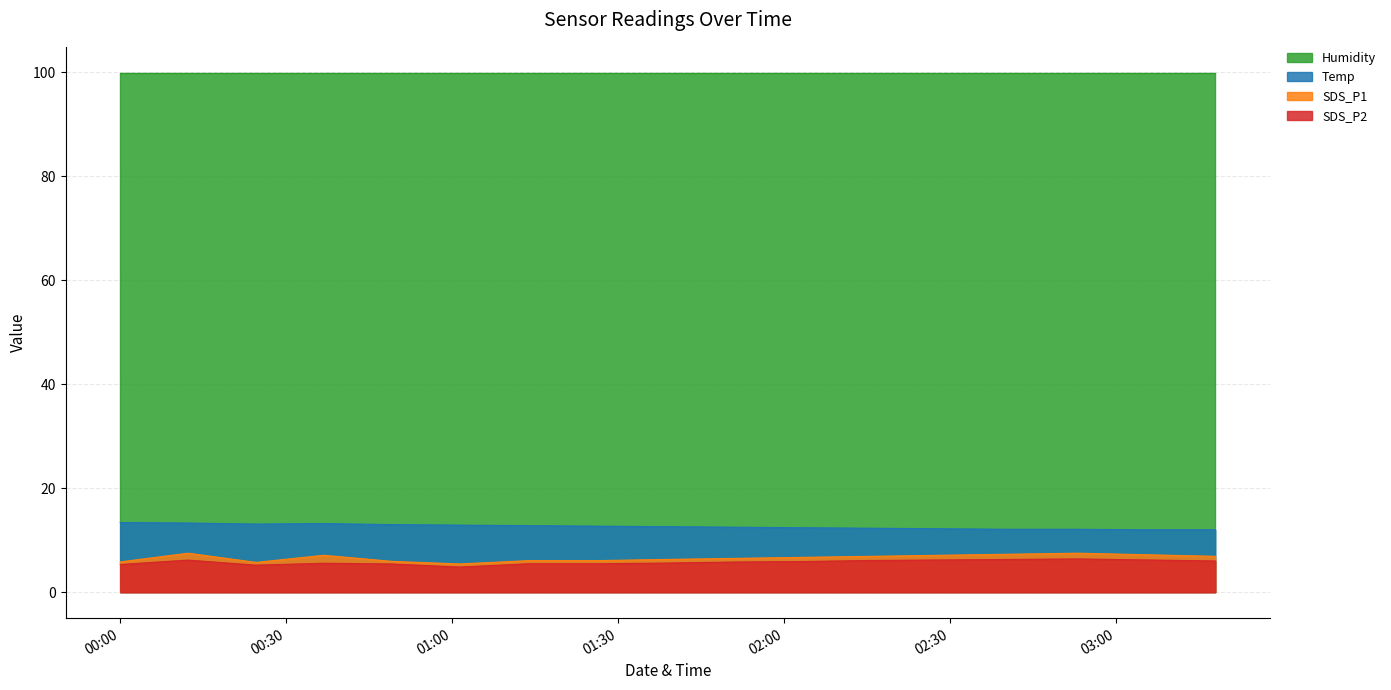

True or false: Humidity and SDS_P1 intersect in this chart.

False